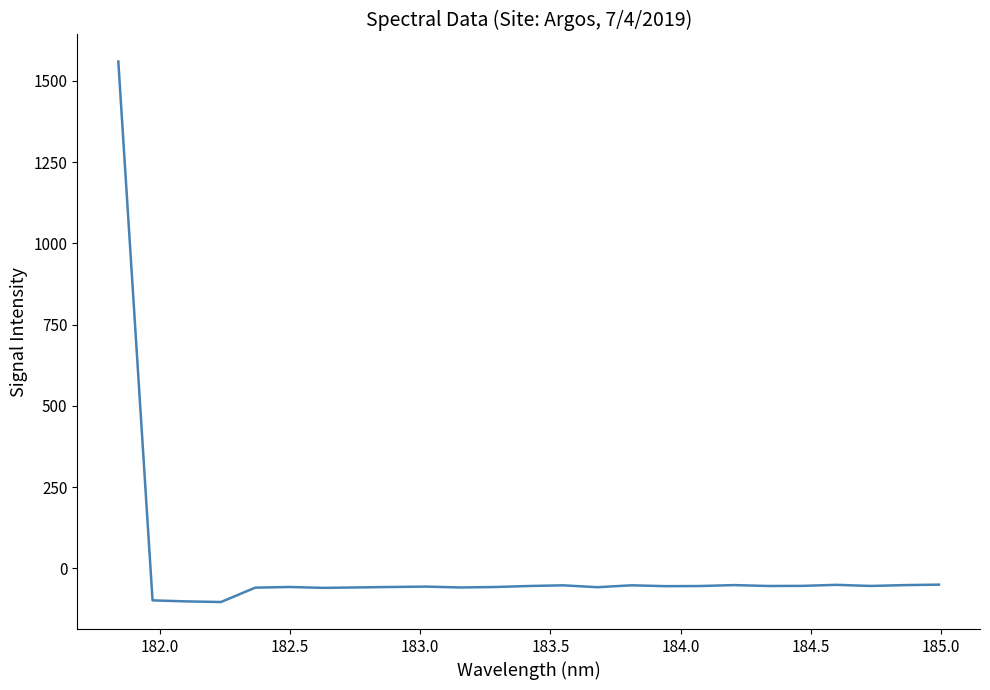

True or false: there are more than 0 points higher than both neighbors.

True